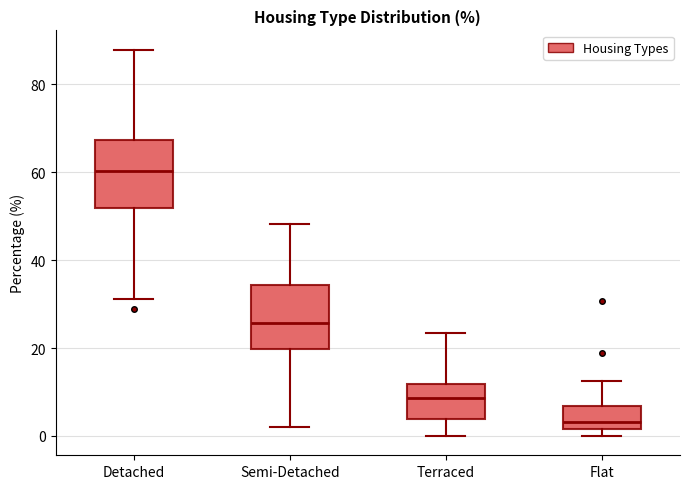

Where does the median line of the box for Flat sit on the y-axis? The values are not printed on the chart, so give them approximately, as read against the axis.

4